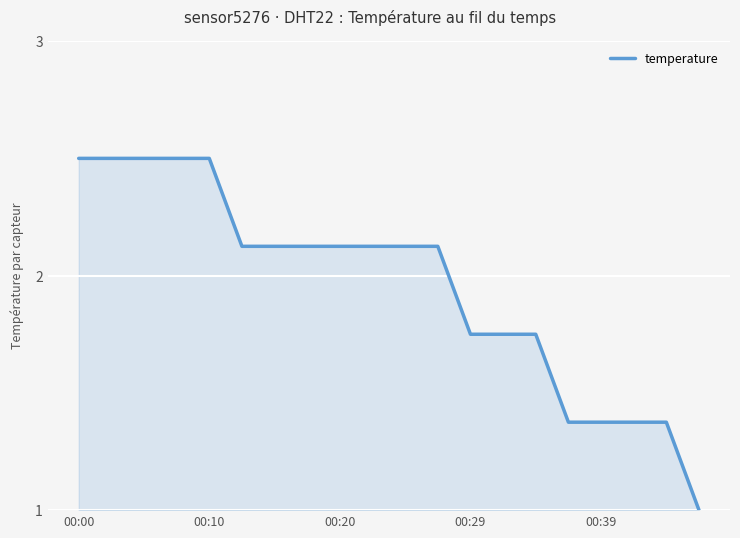

What is the maximum value shown in the chart?

2.5